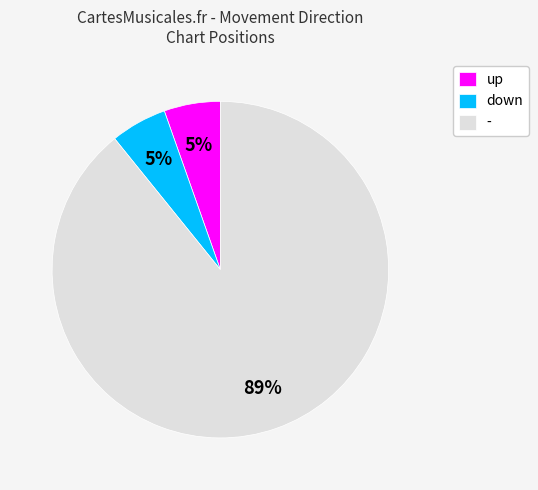

What percentage is the up slice, to the nearest percent?

5%